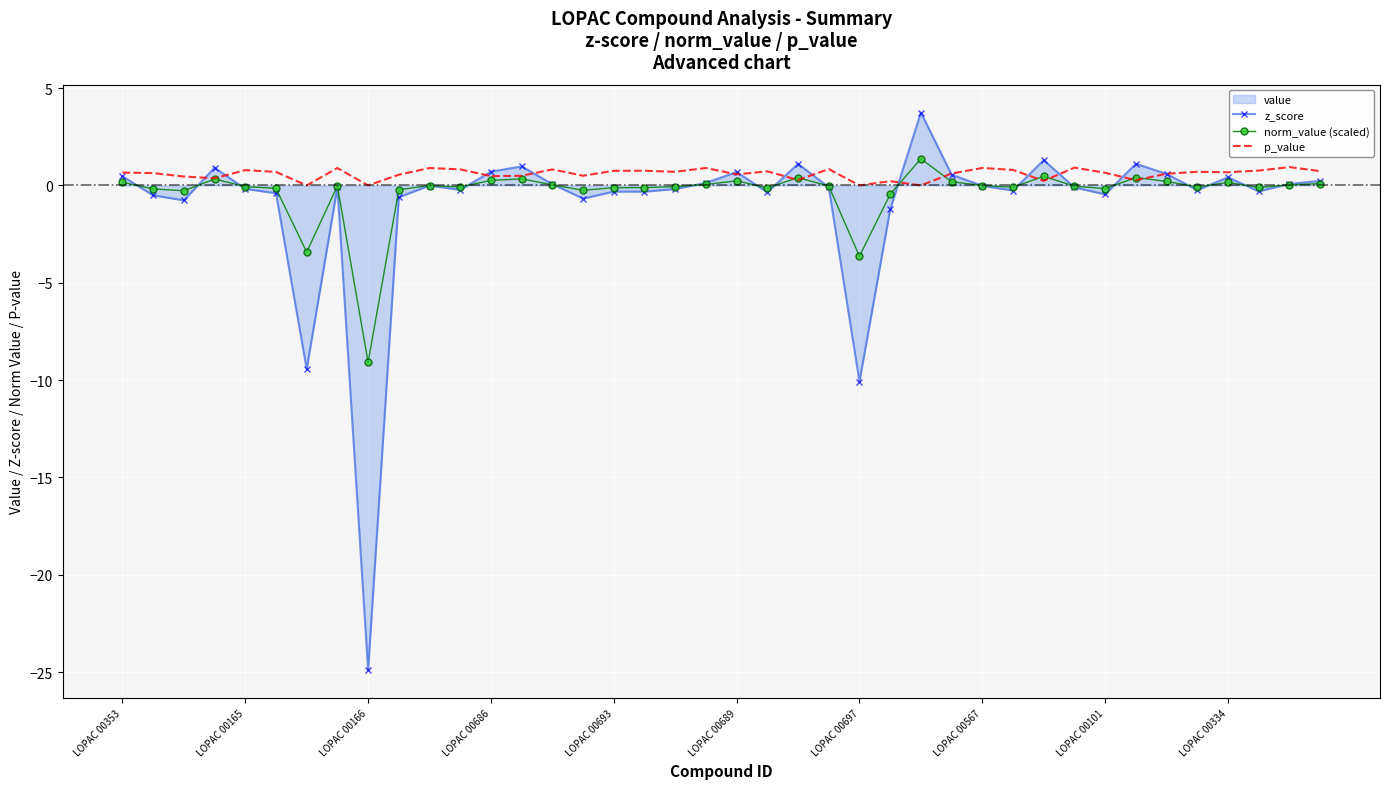

What is the maximum value shown in the chart?

3.7